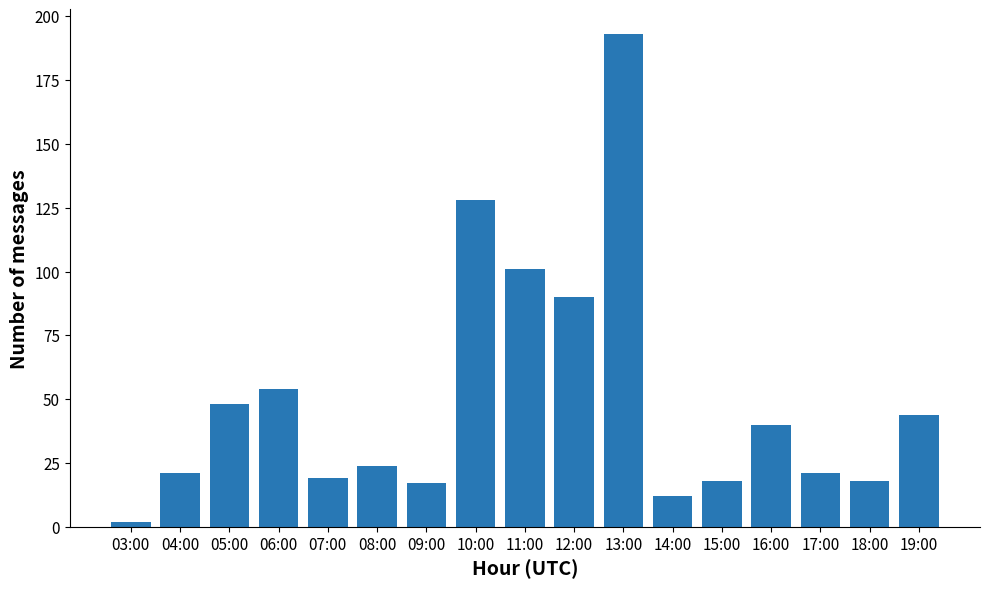

How many values are below 24?

8